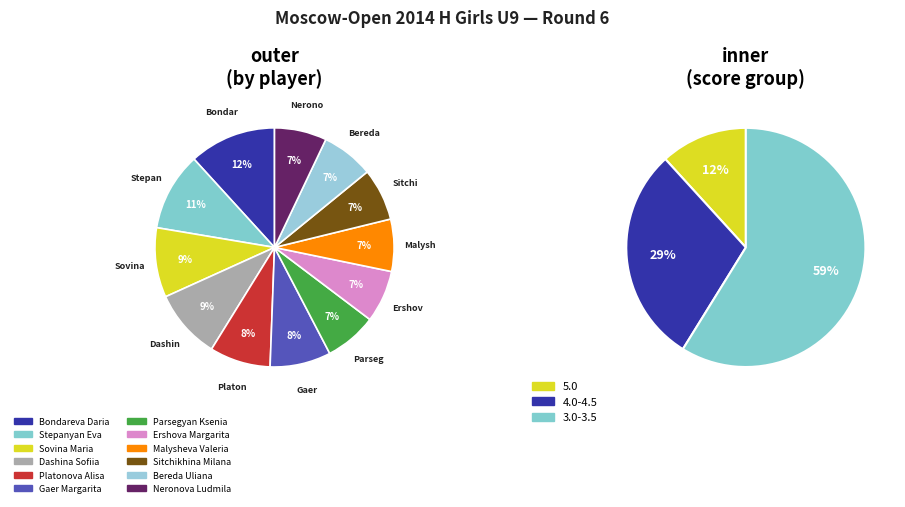

Is there any slice that represents more than half of the pie?

No